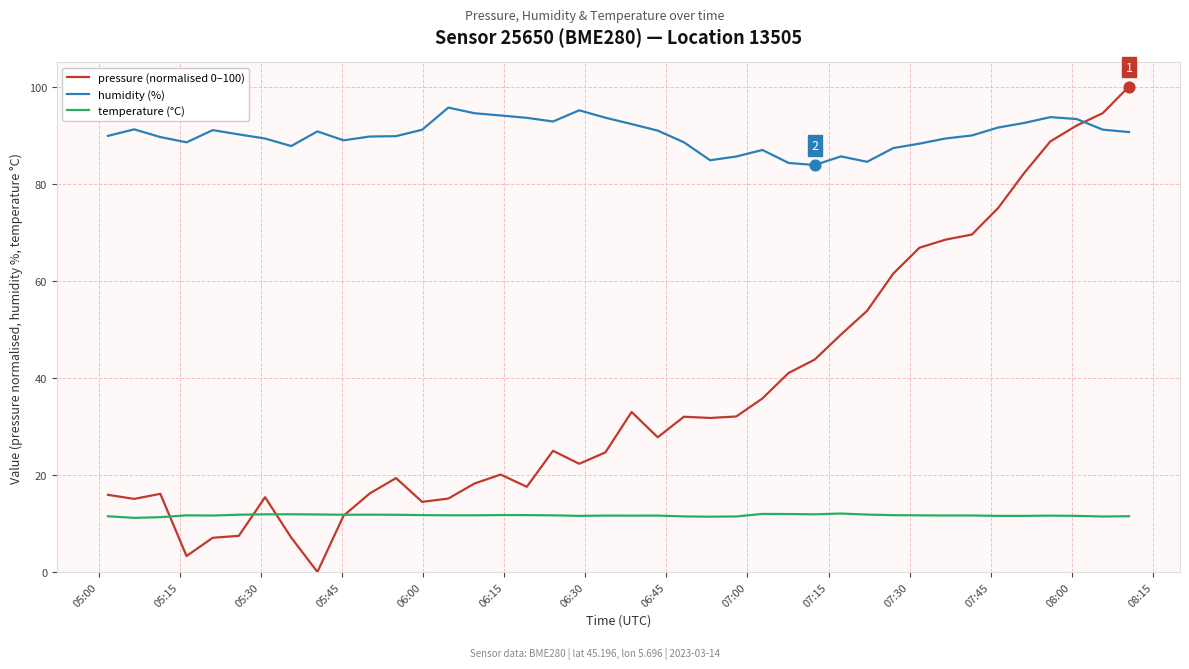

Which series has the largest total across all categories?

humidity (%)